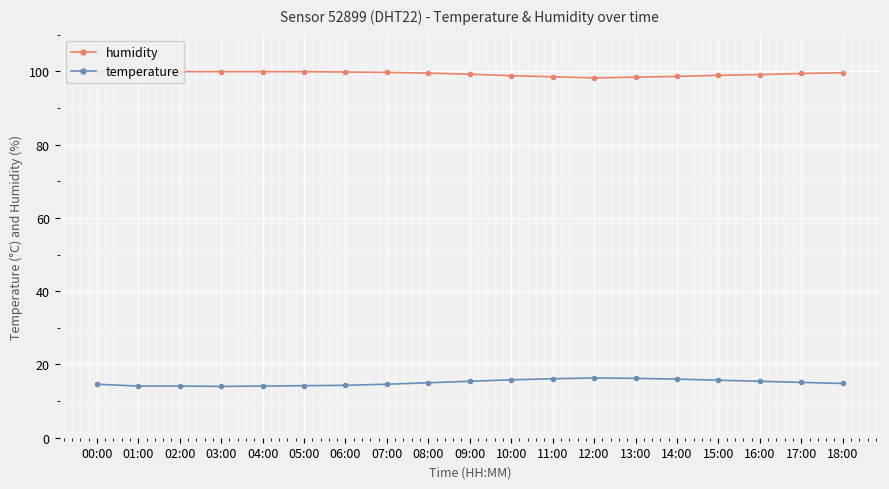

What is the difference between the temperature values at 14:00 and 05:00?

1.8